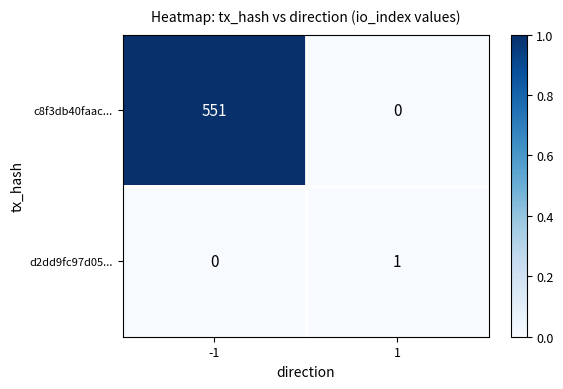

Is the value of d2dd9fc97d05... at 1 greater than the value of c8f3db40faac... at -1?

No